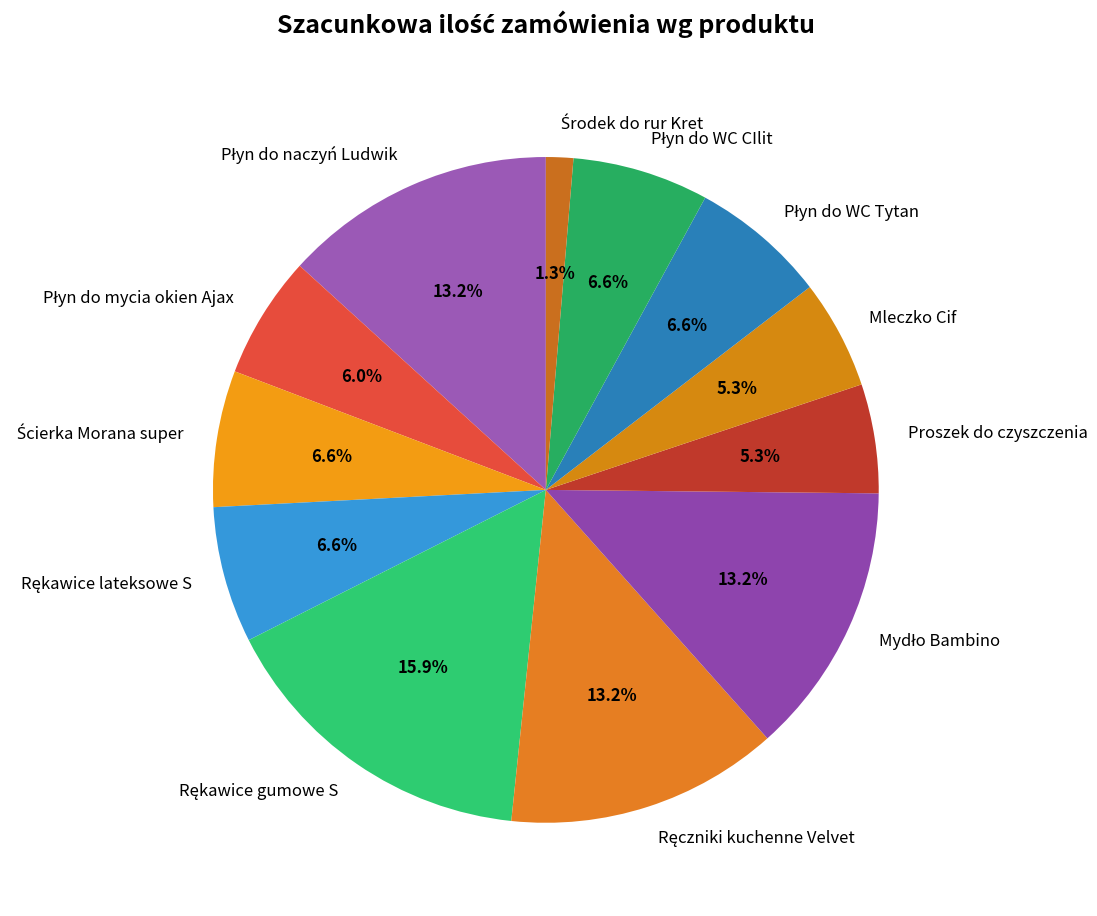

What portion of the pie excludes Mleczko Cif?

94.7%